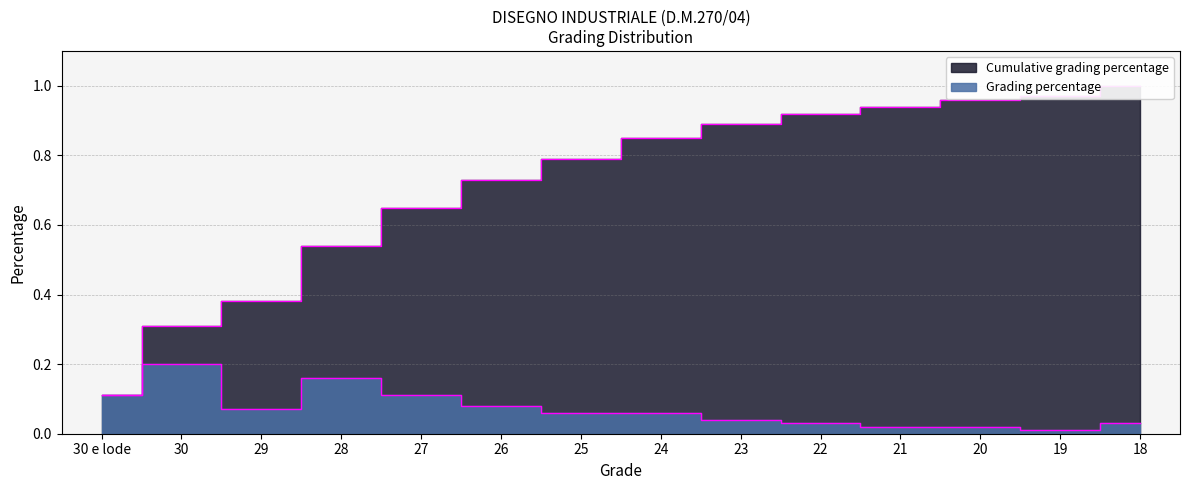

At which label does Cumulative grading percentage reach its peak?

18